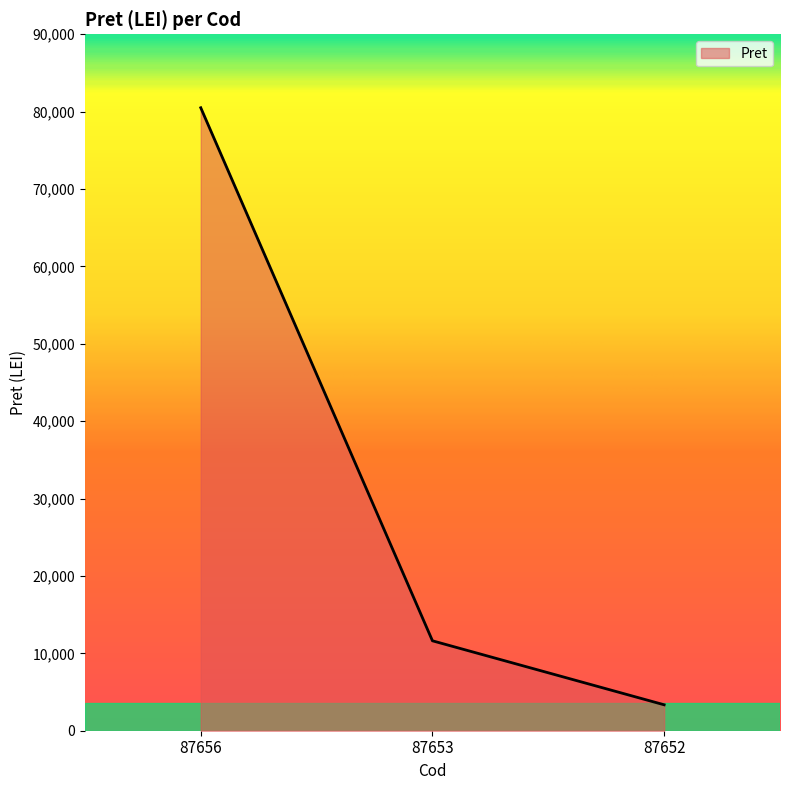

What is the sum of the values at 87652 and 87653?

14972.3